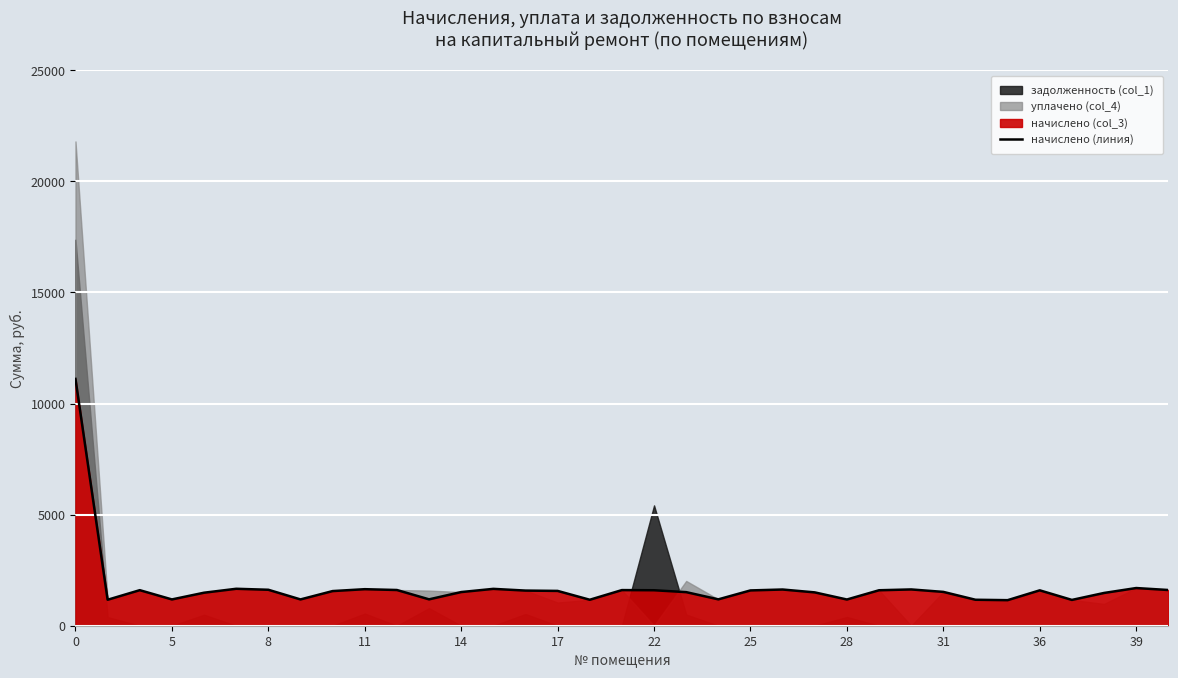

What is the ratio of the value at 11 to the value at 15?

0.8